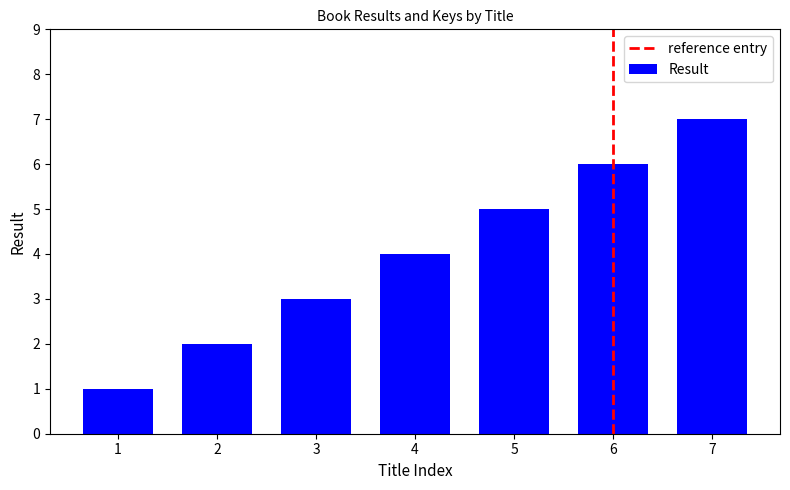

The value at 5 is 5. True or false?

True